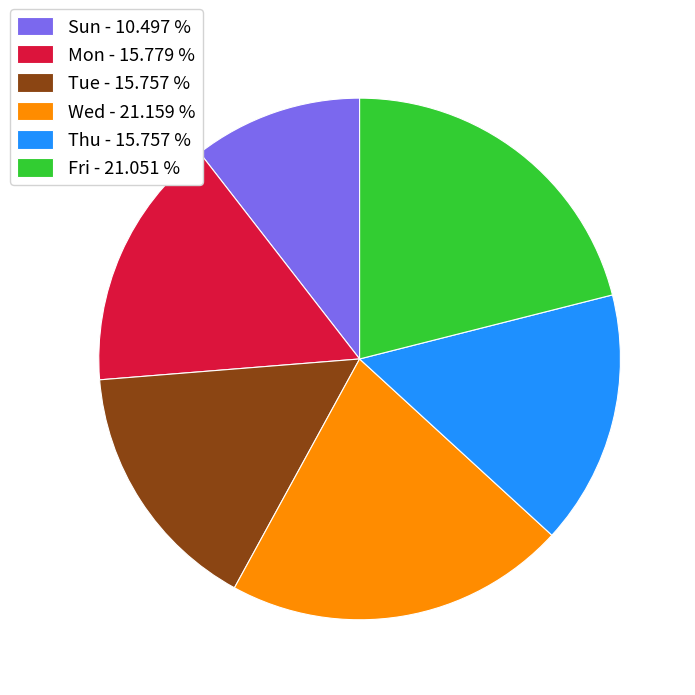

Which slice is the smallest?

Sun - 10.497 %